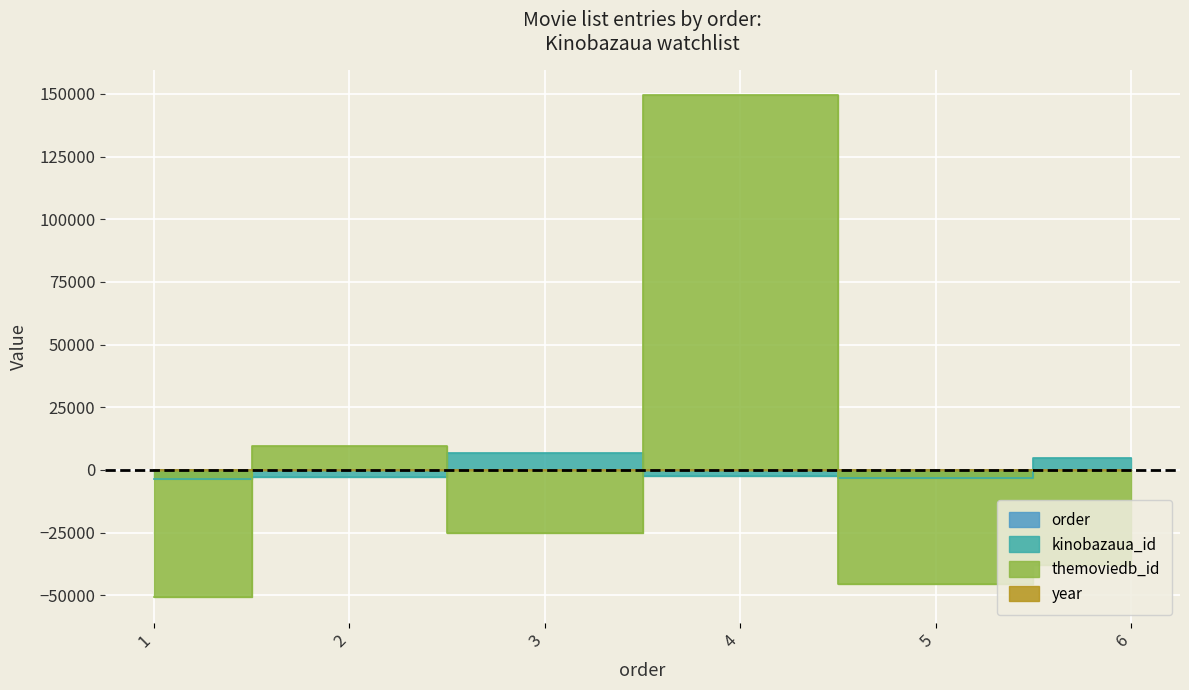

What is the minimum value shown in the chart?

-50834.8